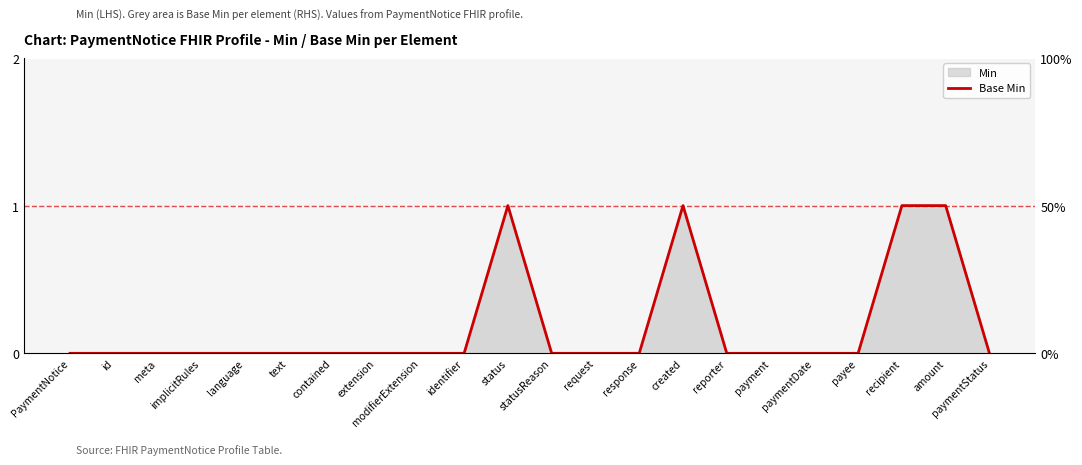

Rank the categories by value from lowest to highest.

PaymentNotice, id, meta, implicitRules, language, text, contained, extension, modifierExtension, identifier, statusReason, request, response, reporter, payment, paymentDate, payee, paymentStatus, status, created, recipient, amount